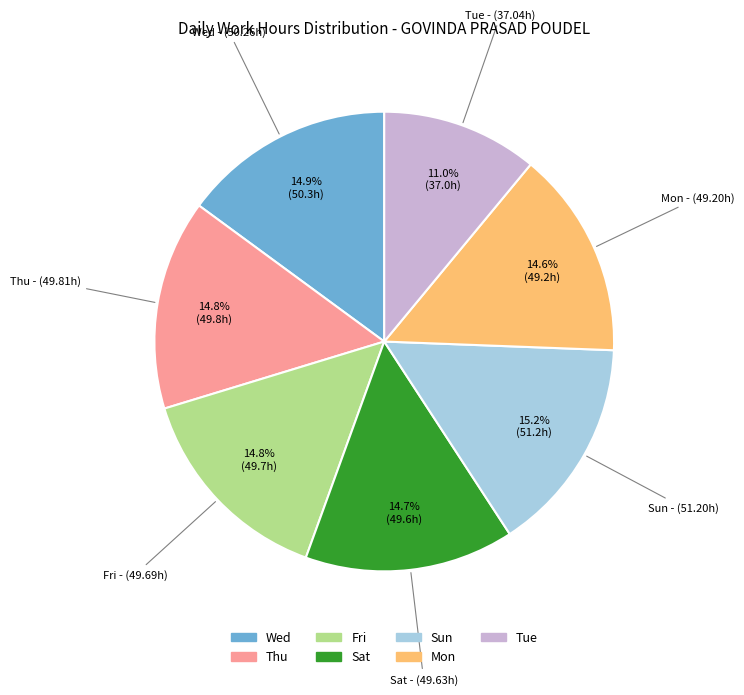

Does any single category account for the majority?

No